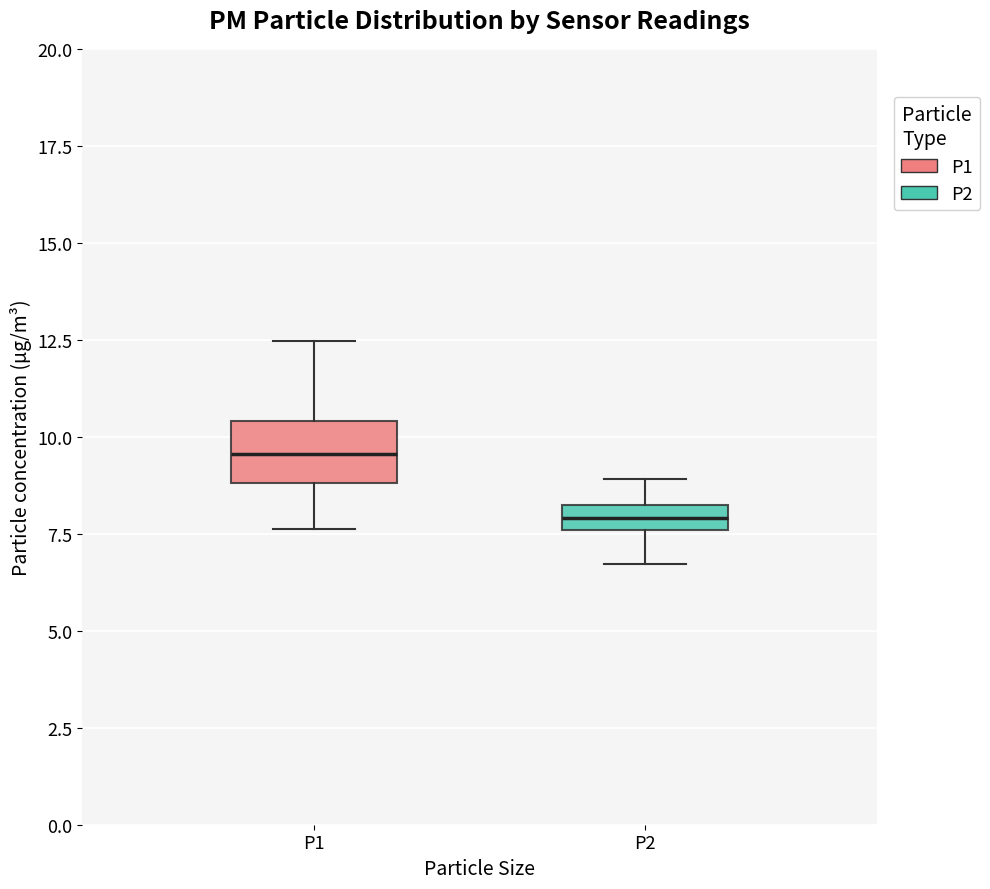

Comparing the boxes themselves (not the whiskers), which one is the tallest?

P1